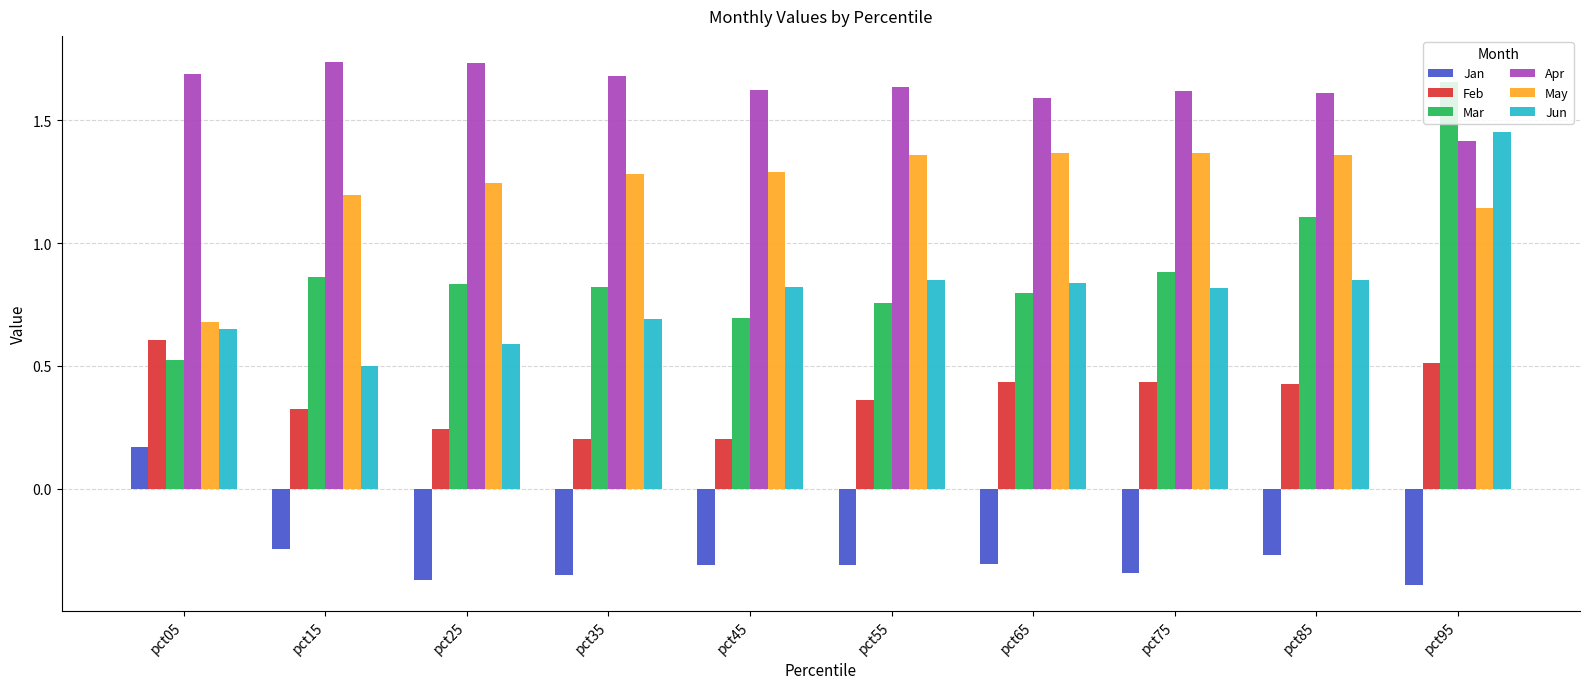

What is the sum of all Feb values?

3.7